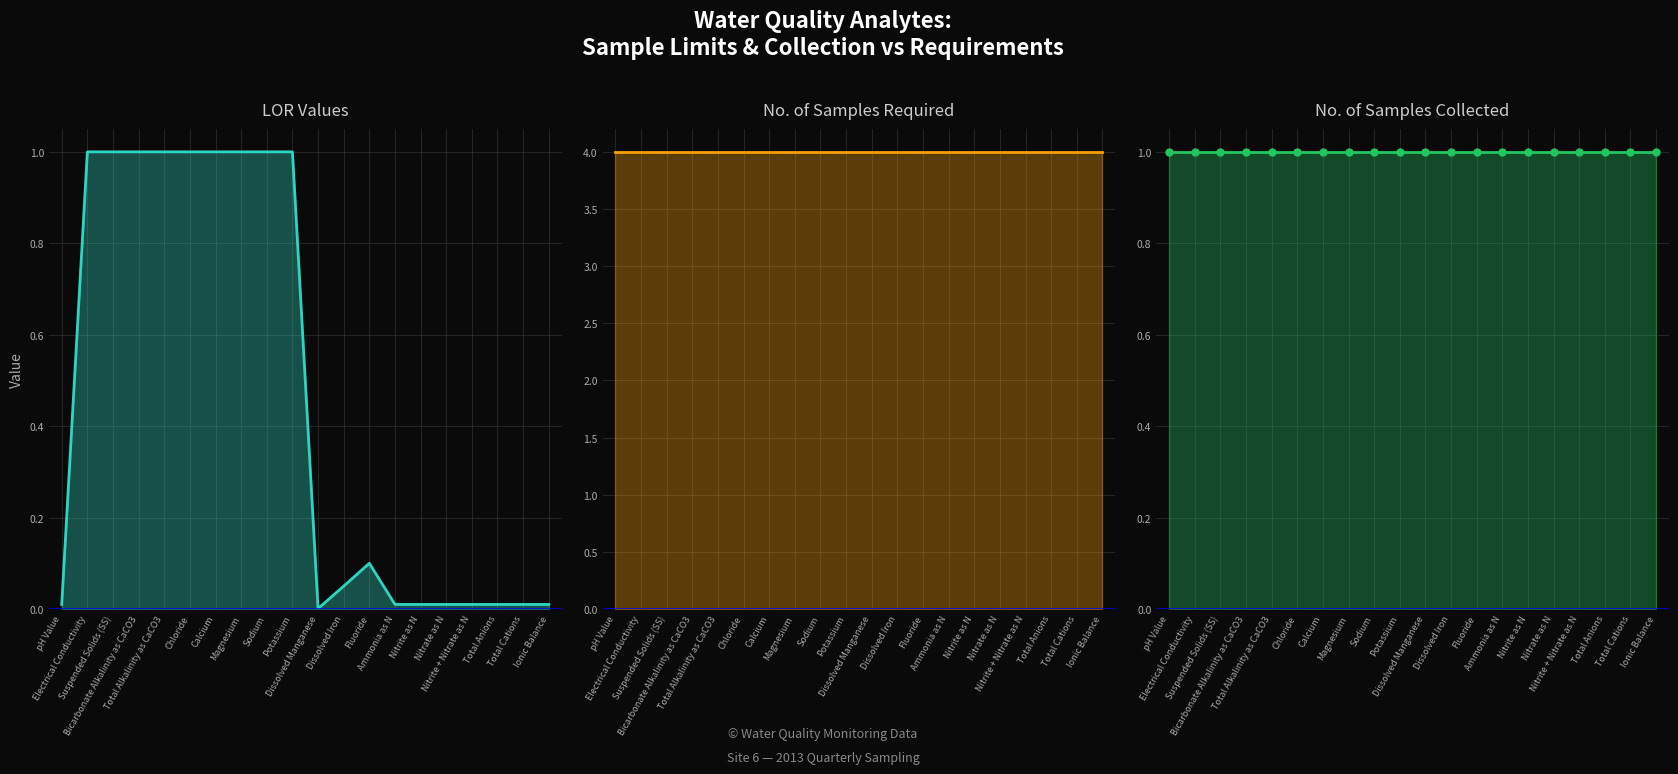

What is the sum of the No of samples required values at Calcium and Electrical Conductivity?

8.0